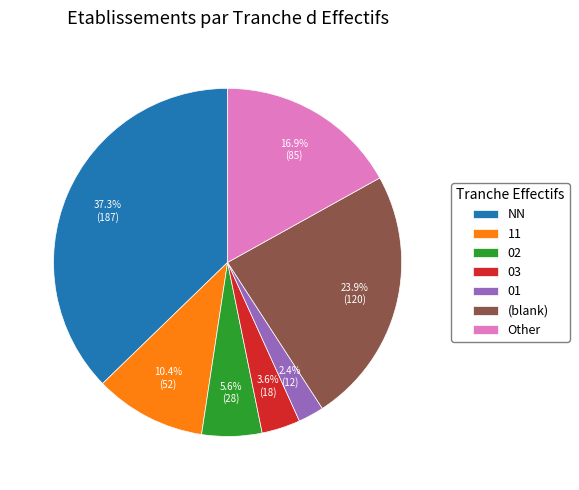

Rank the categories by value from highest to lowest.

NN, (blank), Other, 11, 02, 03, 01